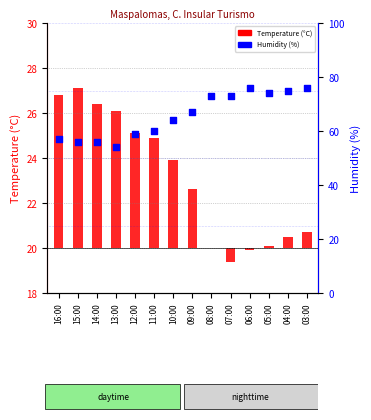

At how many categories does at least one series exceed 68?

6